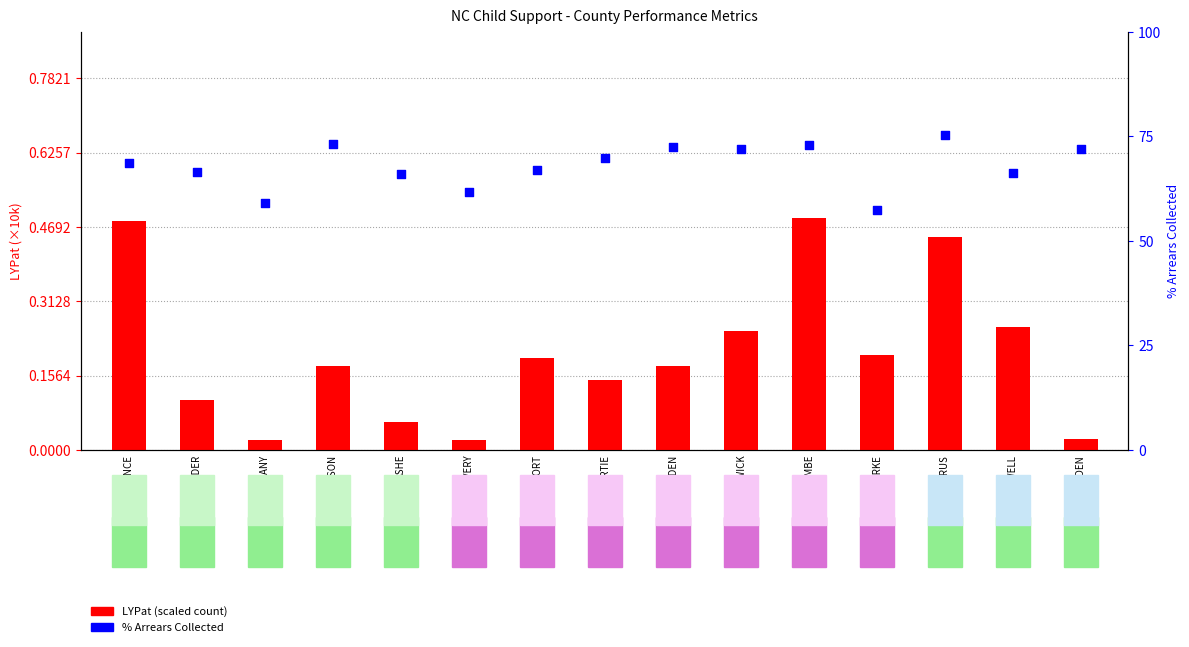

Which series has the largest Y range (max minus min)?

%ArrCol